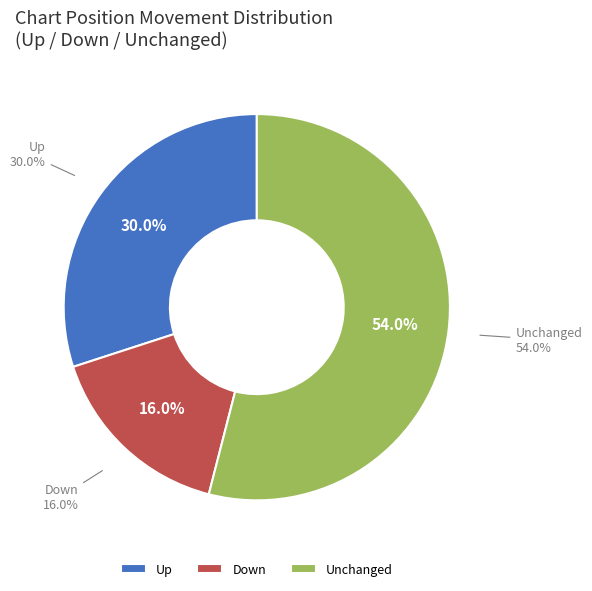

To the nearest percent, what is the combined percentage of - and up?

84%